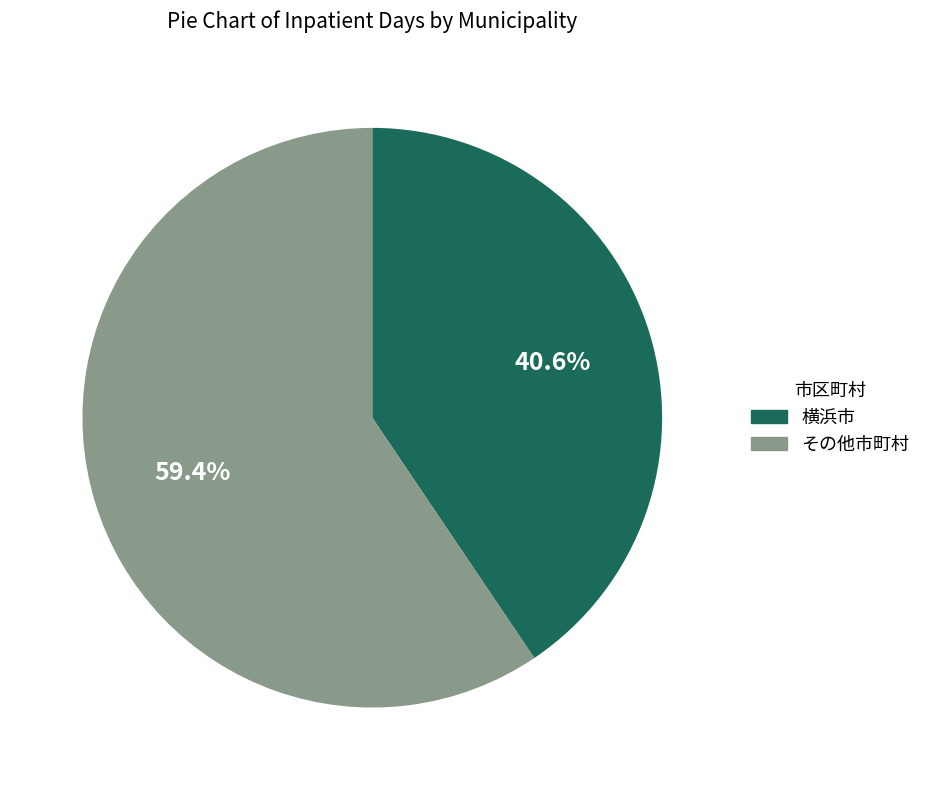

To the nearest percent, what is the difference between the largest and smallest slice percentages?

19%